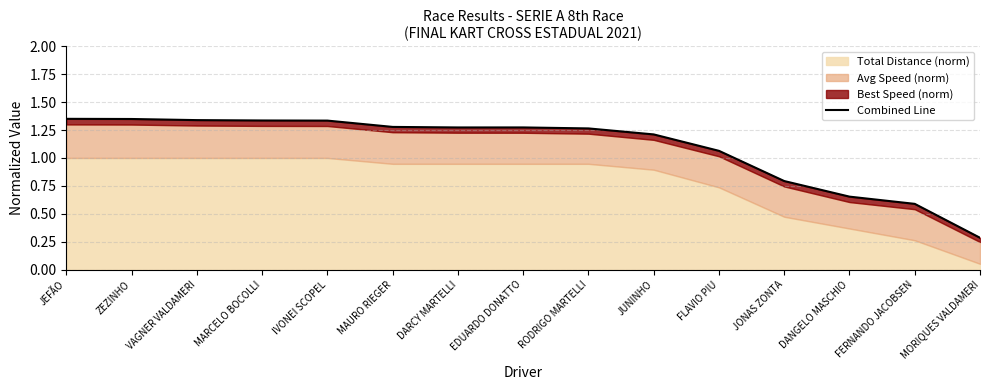

Is it true that the value at DARCY MARTELLI is 1.7?

False